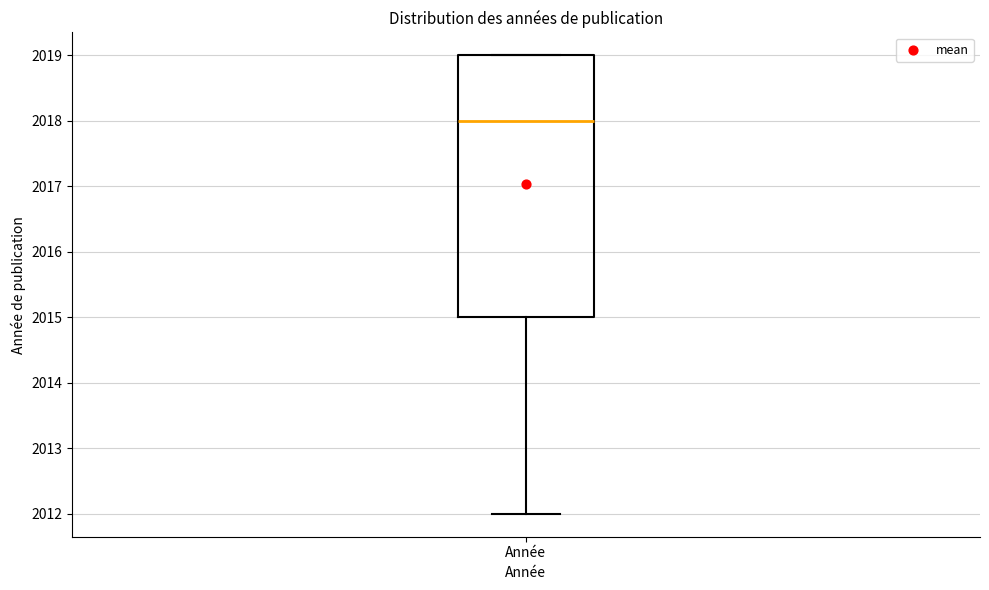

Transcribe this box plot: give where the median line is, the range the box spans, and where the two whiskers end, as read against the y-axis. The values are not printed on the chart, so give them approximately, as read against the axis.

median 2018, box 2015 to 2019, whiskers 2012 to 2019